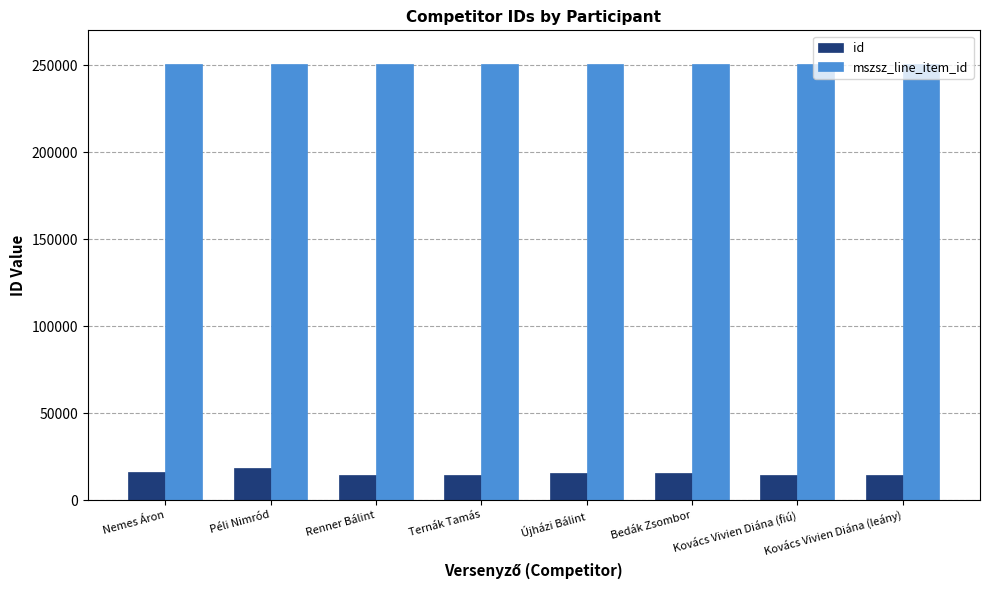

What is the maximum value for mszsz_line_item_id?

250638